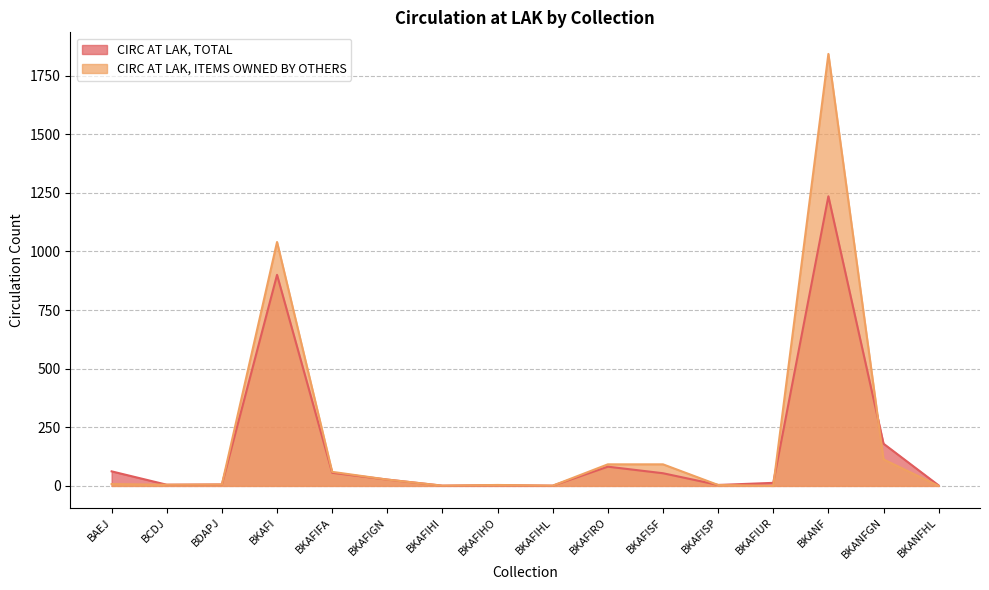

Rank the categories by CIRC AT LAK, TOTAL value from lowest to highest.

BKAFIHI, BKAFIHL, BKANFHL, BKAFIHO, BKAFISP, BCDJ, BDAPJ, BKAFIUR, BKAFIGN, BKAFISF, BKAFIFA, BAEJ, BKAFIRO, BKANFGN, BKAFI, BKANF